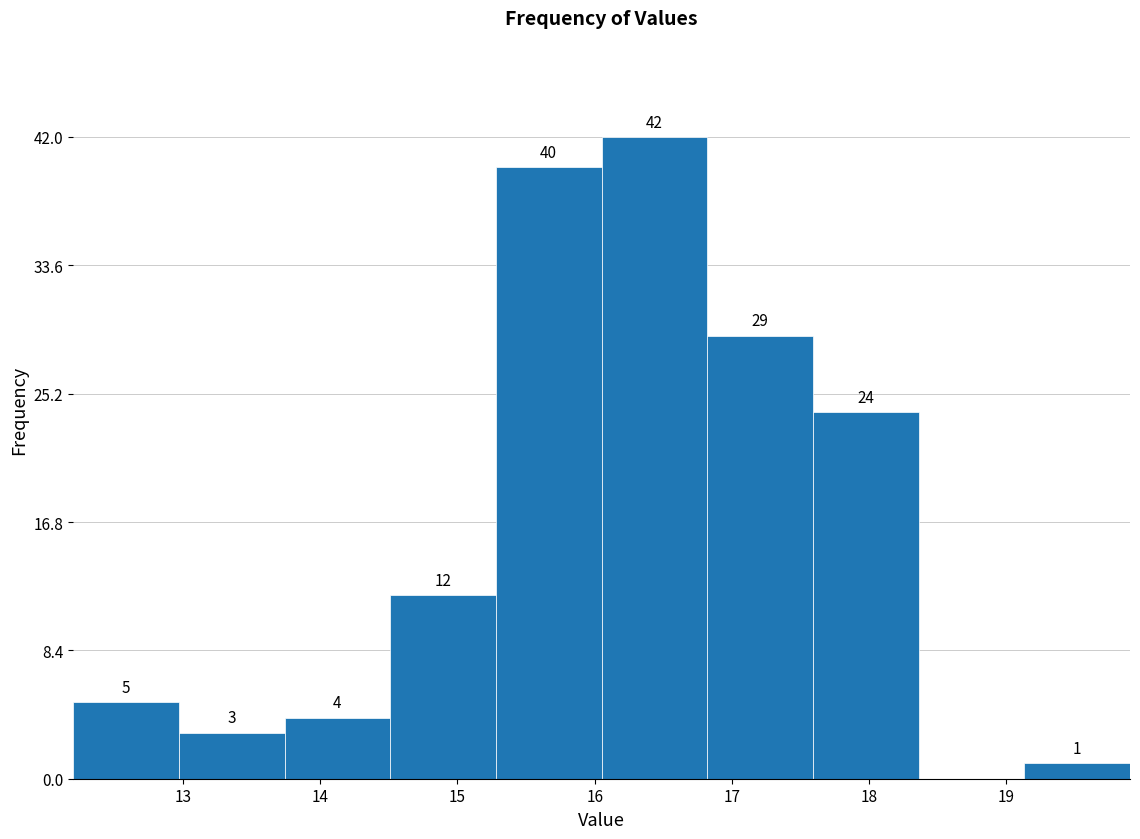

Over which range of the x-axis is the bar tallest?

16.05 to 16.82